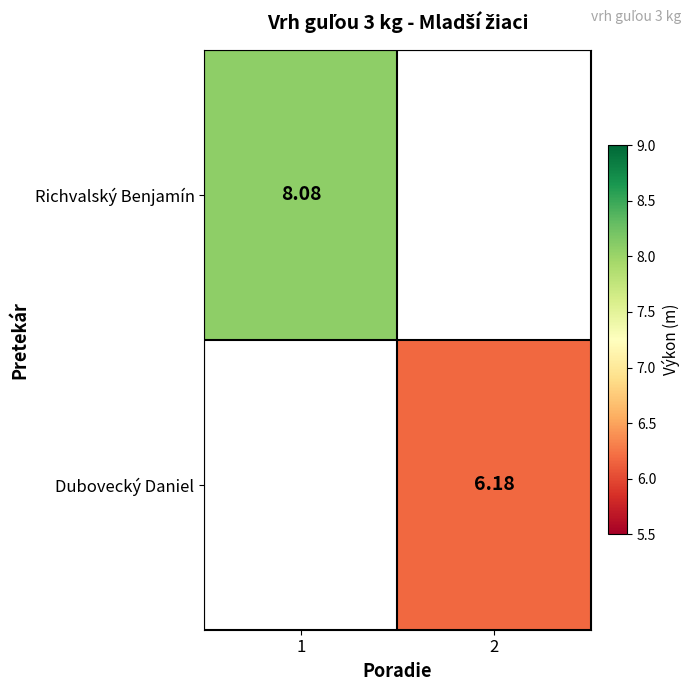

Rank the categories by Dubovecký Daniel value from lowest to highest.

1, 2